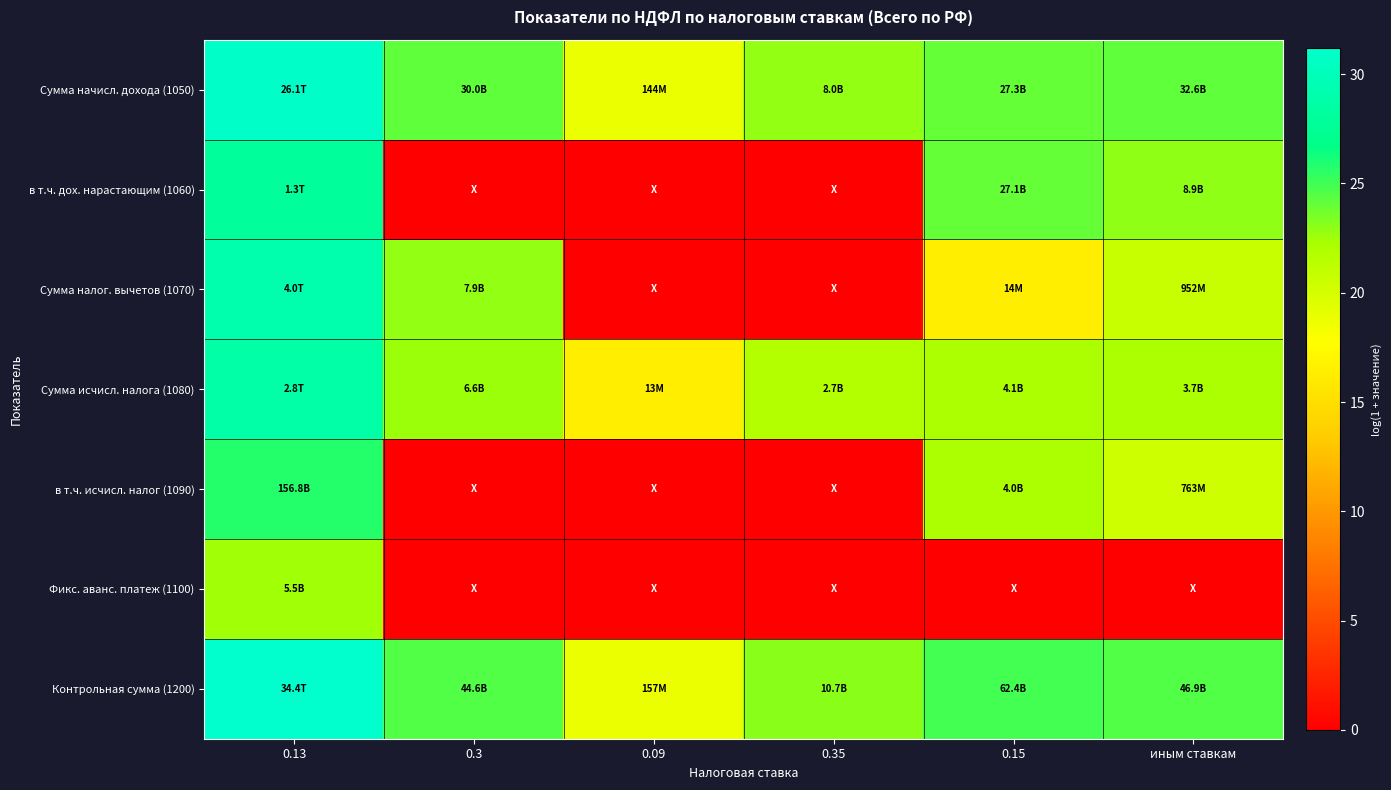

How many data points does each series have?

6